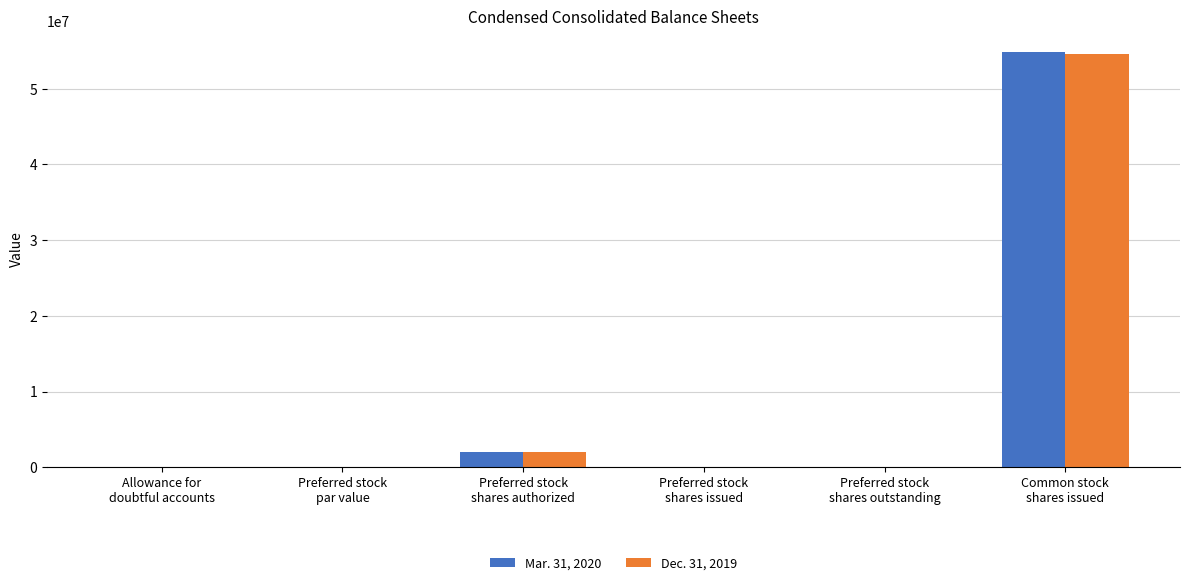

What is the sum of all Dec. 31, 2019 values?

56596184.8